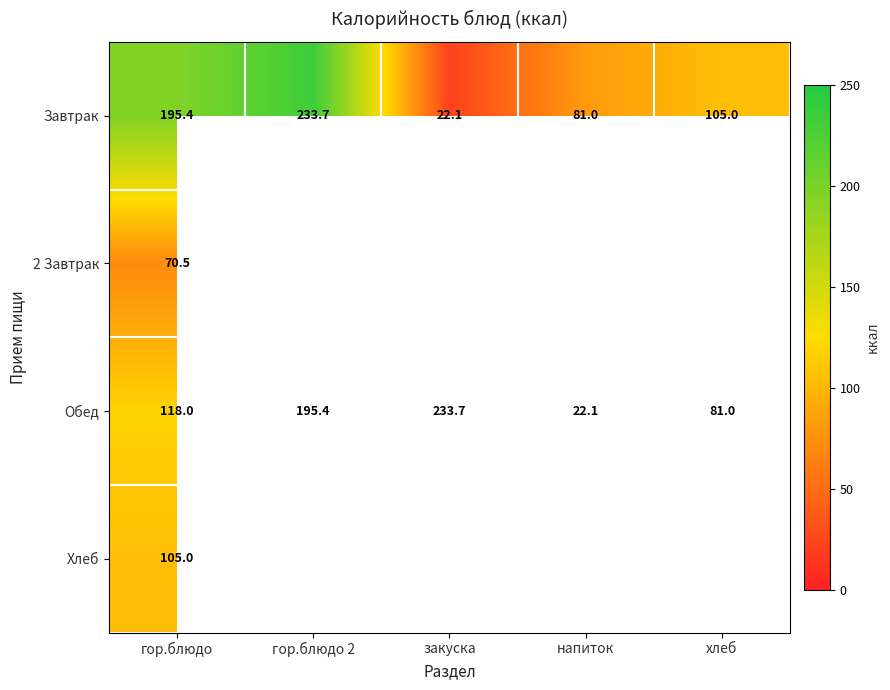

Count the number of categories in the chart.

5